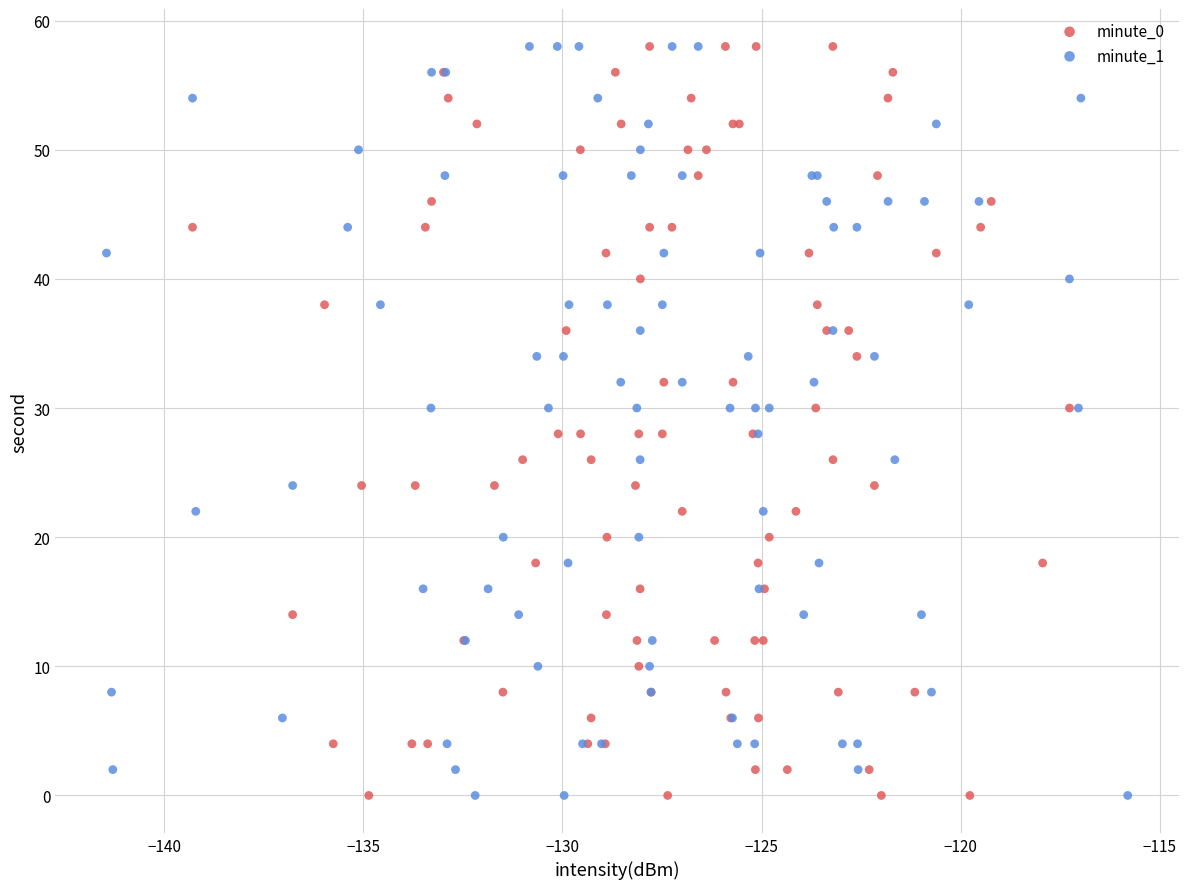

What are all the series names shown in the legend?

minute_0, minute_1